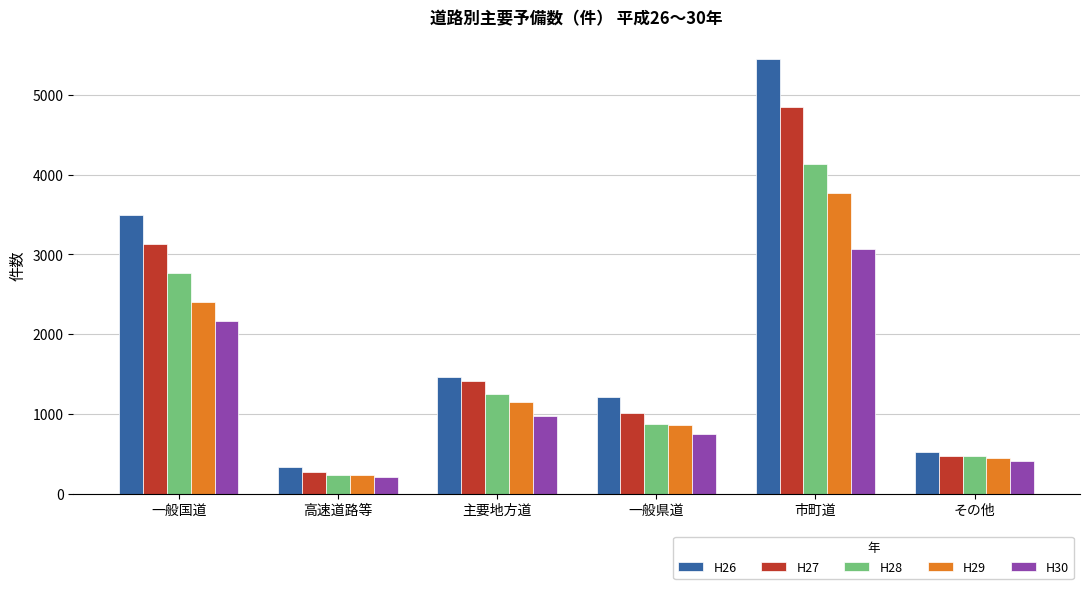

Which label corresponds to the smallest value in the chart?

高速道路等